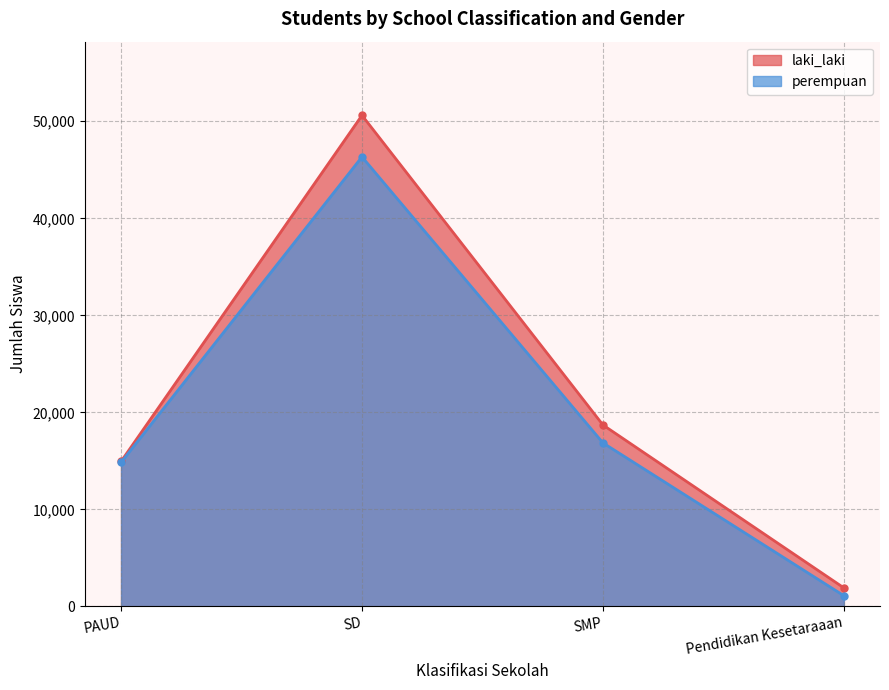

True or false: perempuan and laki_laki intersect in this chart.

False